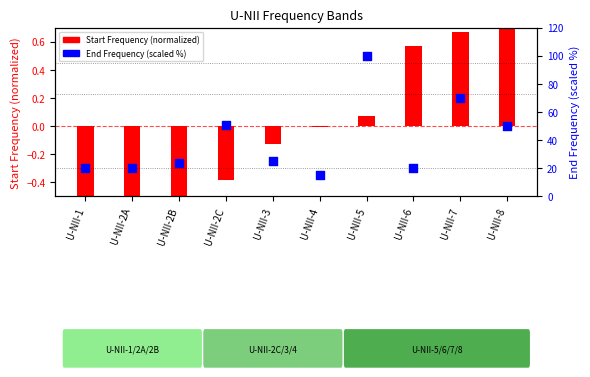

Which series contains the highest Y value?

End Frequency (scaled %)